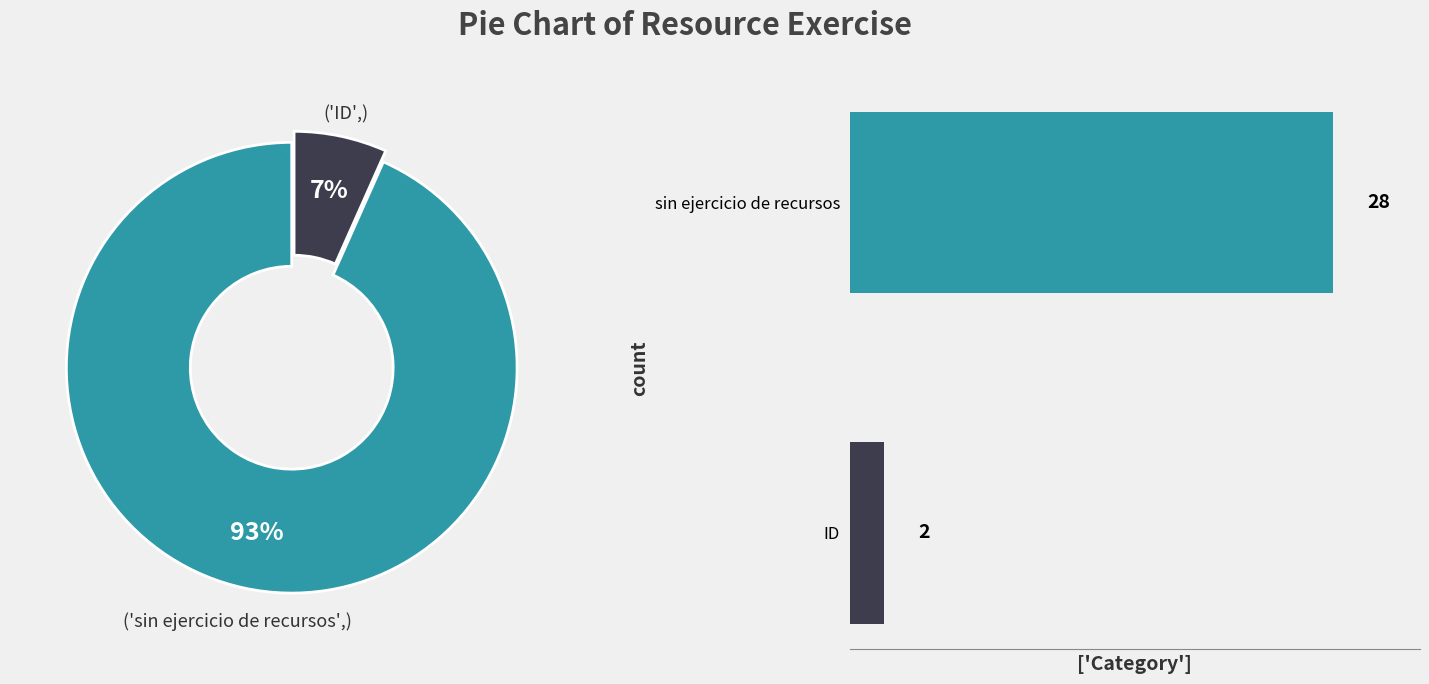

How many slices are in this pie chart?

2